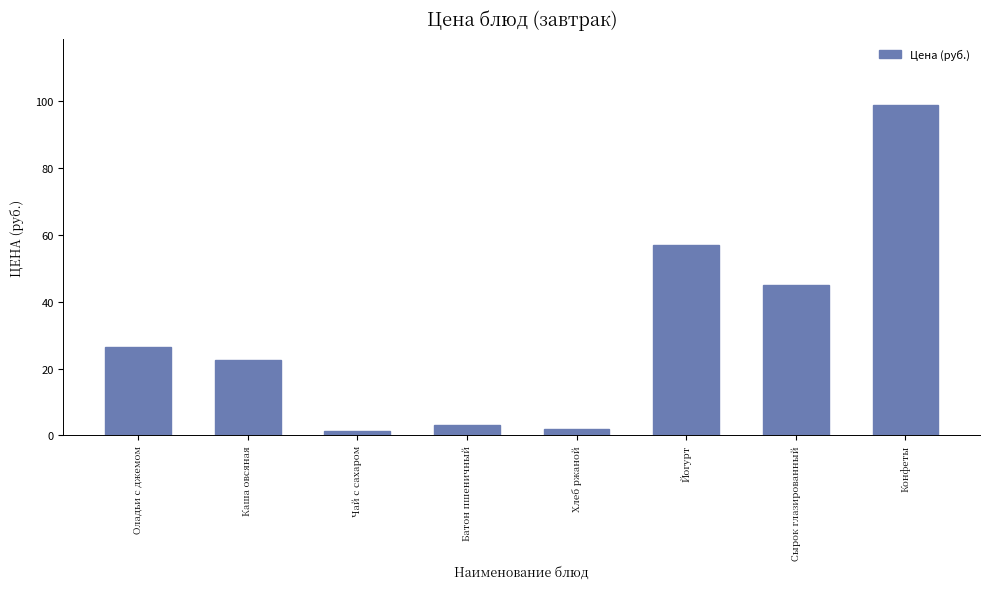

Read the value at Йогурт.

57.0